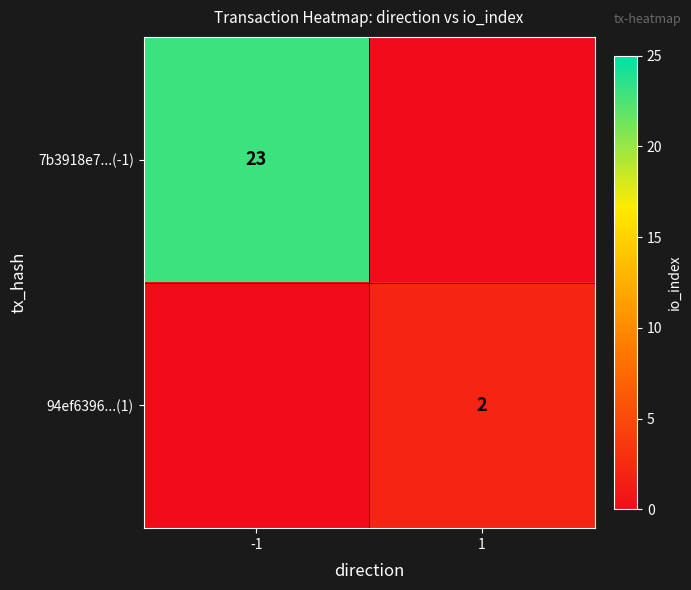

The 7b3918e7...(-1) series shows 6 at -1. True or false?

False